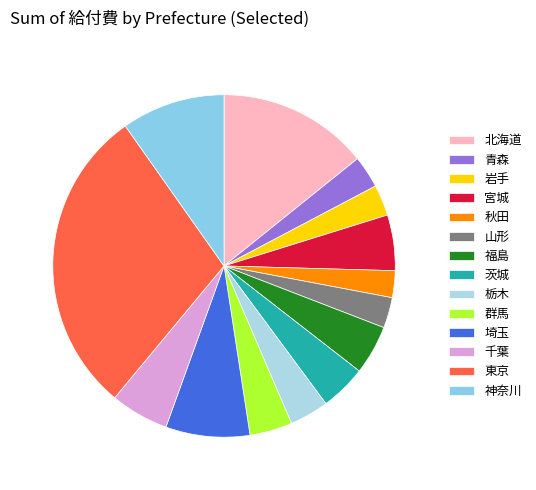

How many slices are in this pie chart?

14